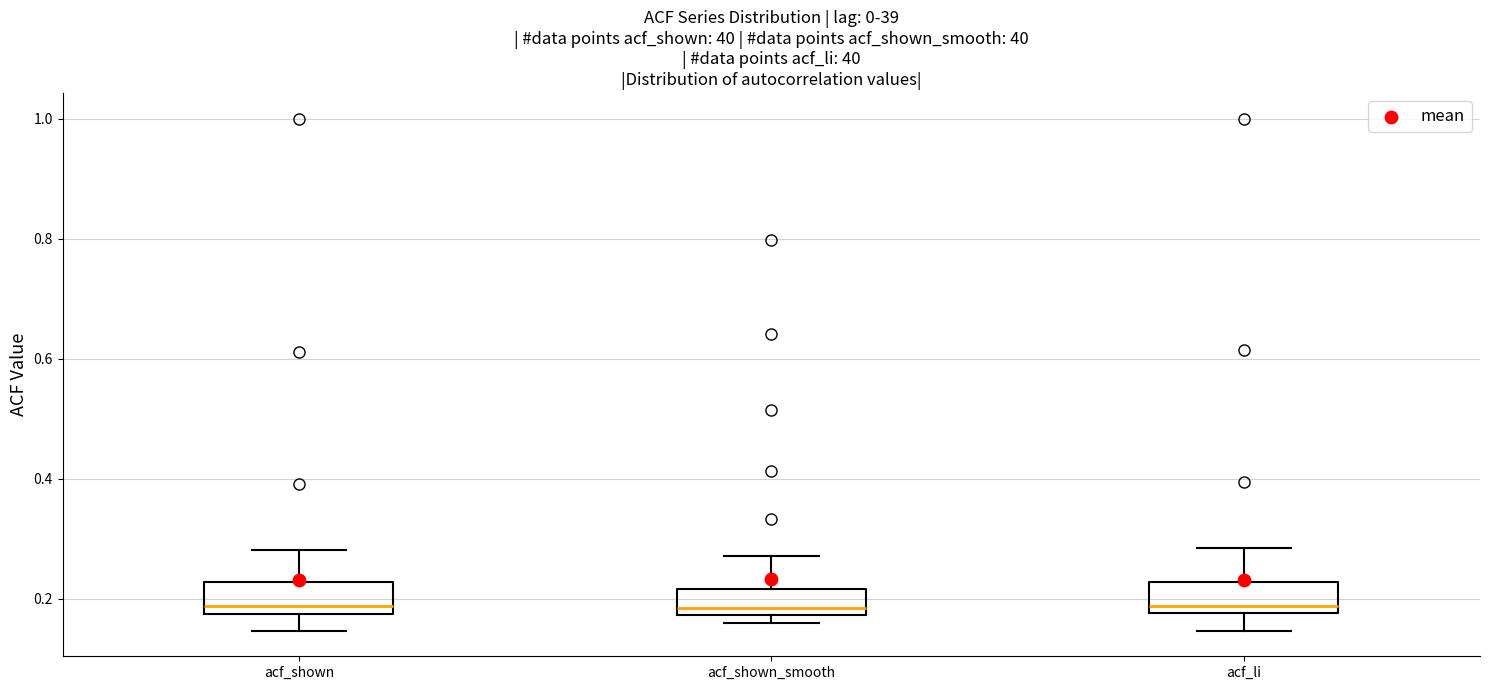

Reading left to right, transcribe this box plot: for each box, give where its median line is, the range the box spans, and where its two whiskers end, as read against the y-axis. The values are not printed on the chart, so give them approximately, as read against the axis.

acf_shown: median 0.18 (just above the box's lower edge), box 0.18 to 0.22, whiskers 0.14 to 0.28
acf_shown_smooth: median 0.18 (just above the box's lower edge), box 0.18 to 0.22, whiskers 0.16 to 0.28
acf_li: median 0.18 (just above the box's lower edge), box 0.18 to 0.22, whiskers 0.14 to 0.28